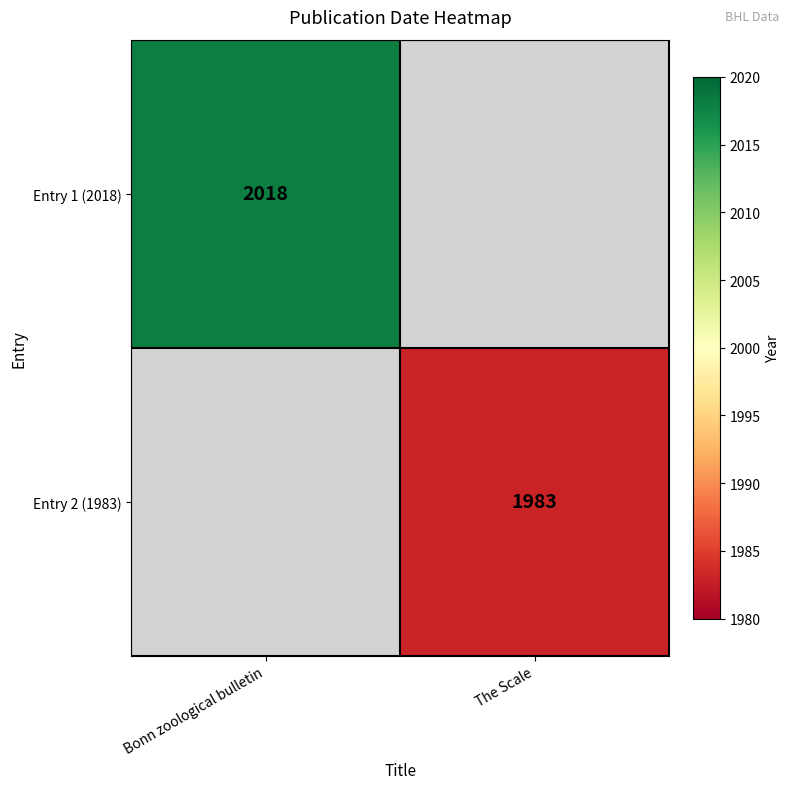

Is the value of Entry 2 (1983) at The Scale greater than the value of Entry 1 (2018) at Bonn zoological bulletin?

No